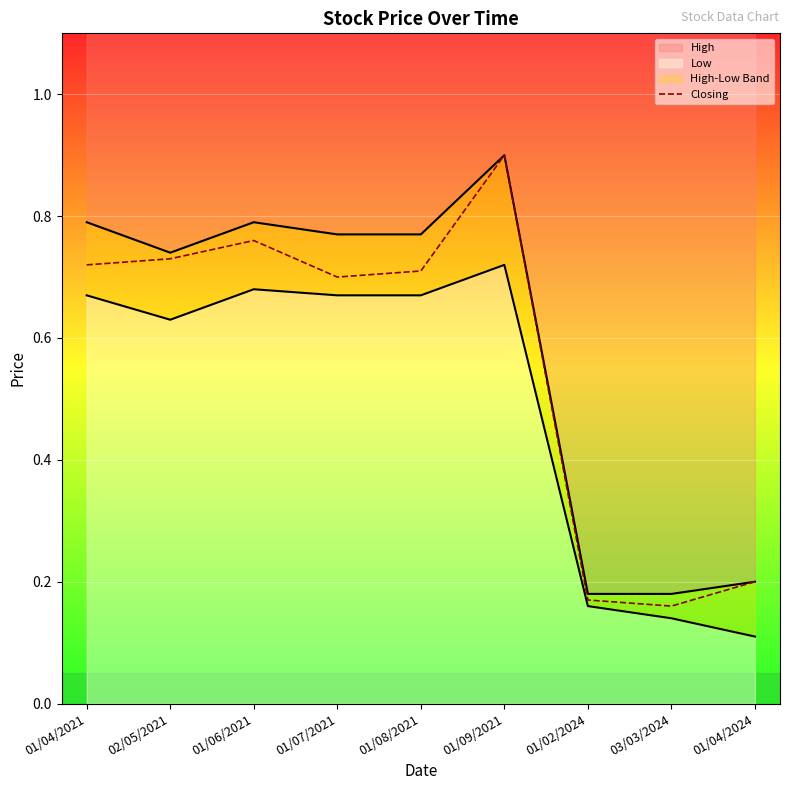

How many Closing values are between 0 and 1?

9